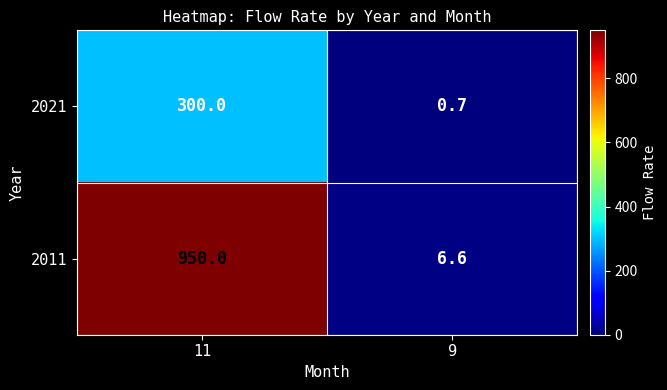

Is it true that 2021 equals 300.0 at 11?

True